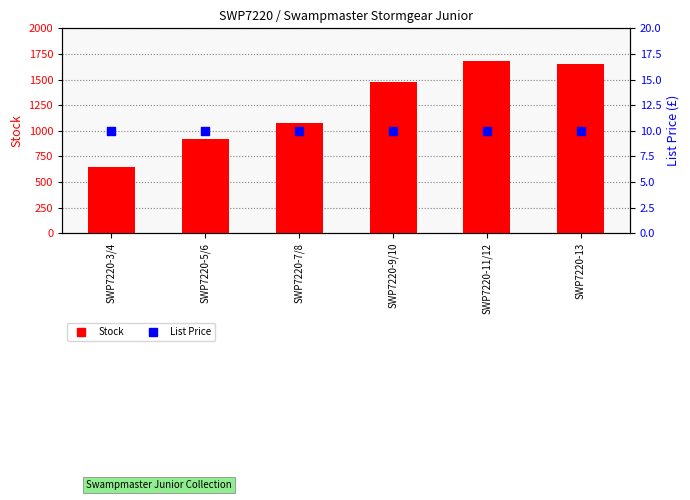

Which series reaches the maximum Y coordinate?

Stock